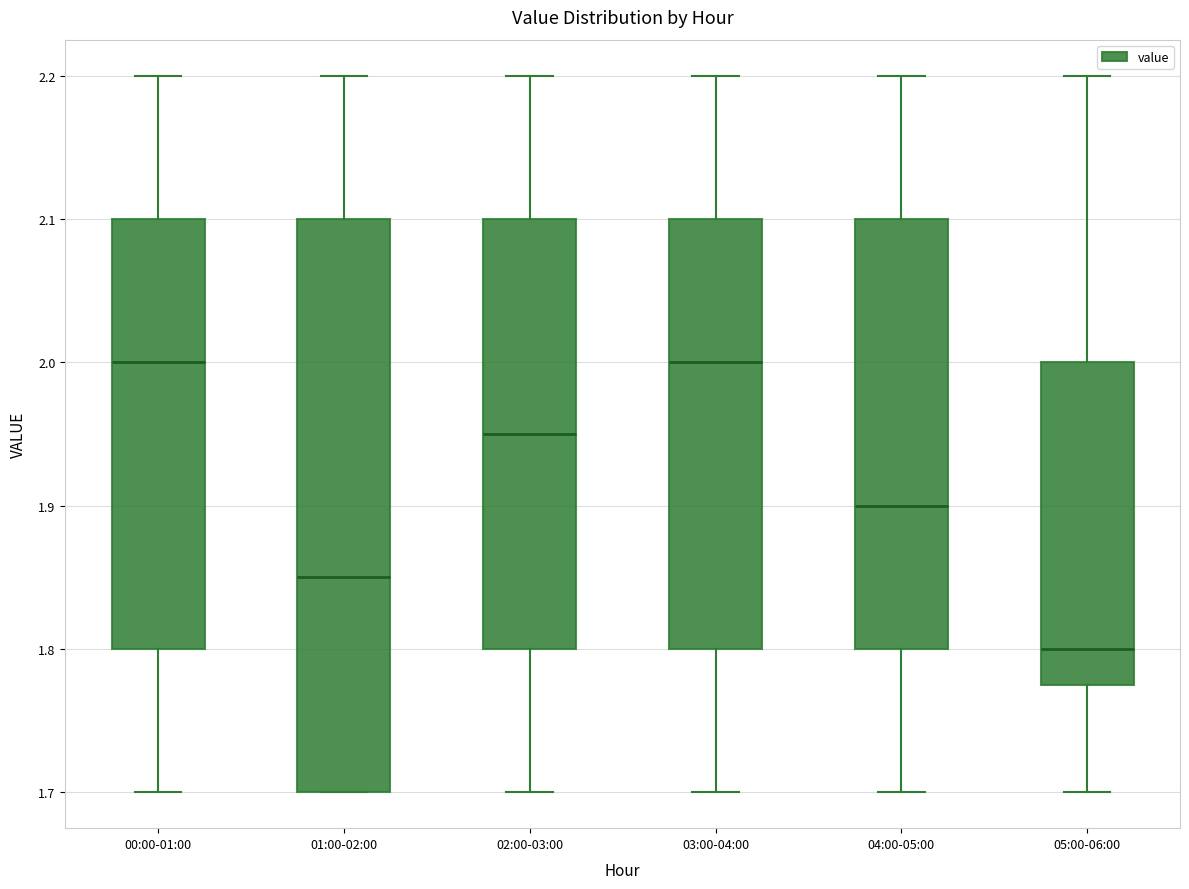

Comparing the boxes themselves (not the whiskers), which one is the tallest?

01:00-02:00